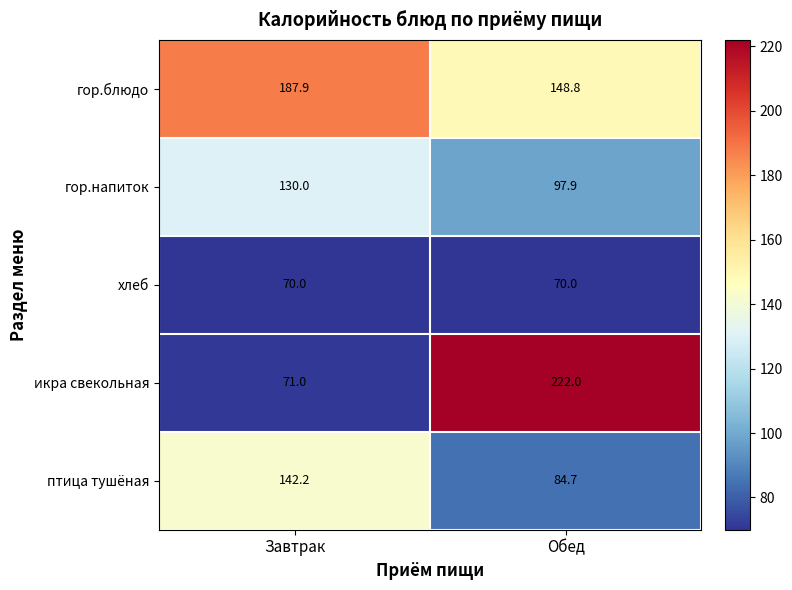

The хлеб series shows 98.1 at Обед. True or false?

False